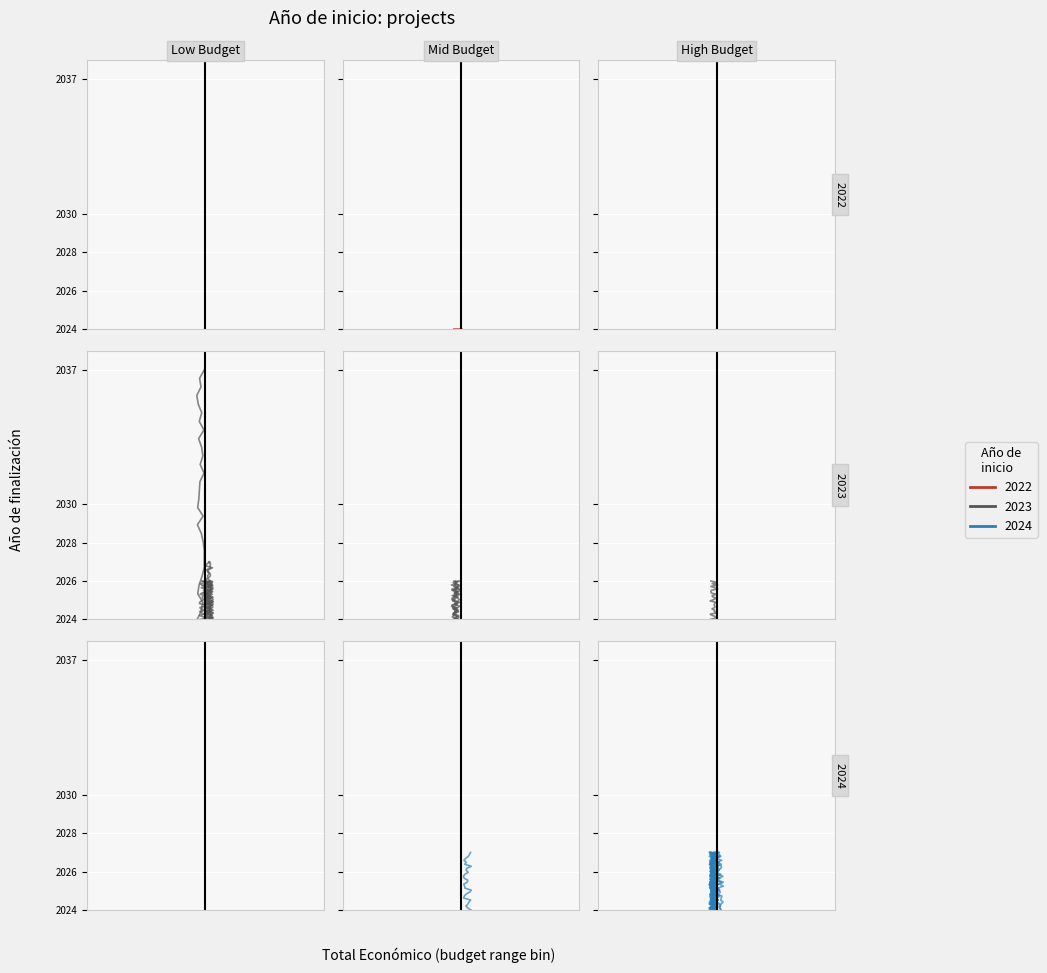

Is it true that Start 2022 equals 2024.0 at 23?

True